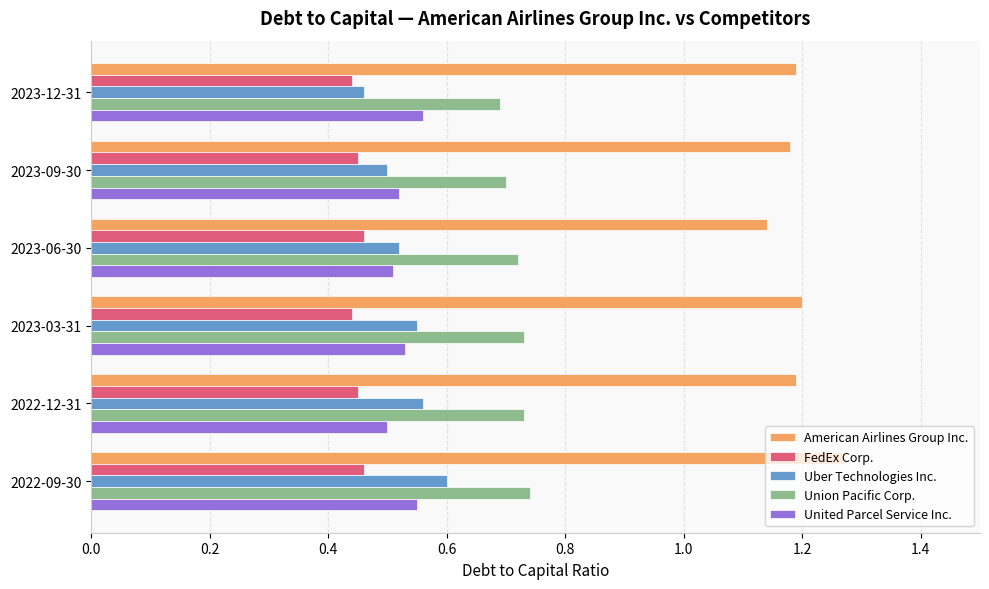

True or false: Union Pacific Corp. has a value of 1.1 at 2022-12-31.

False